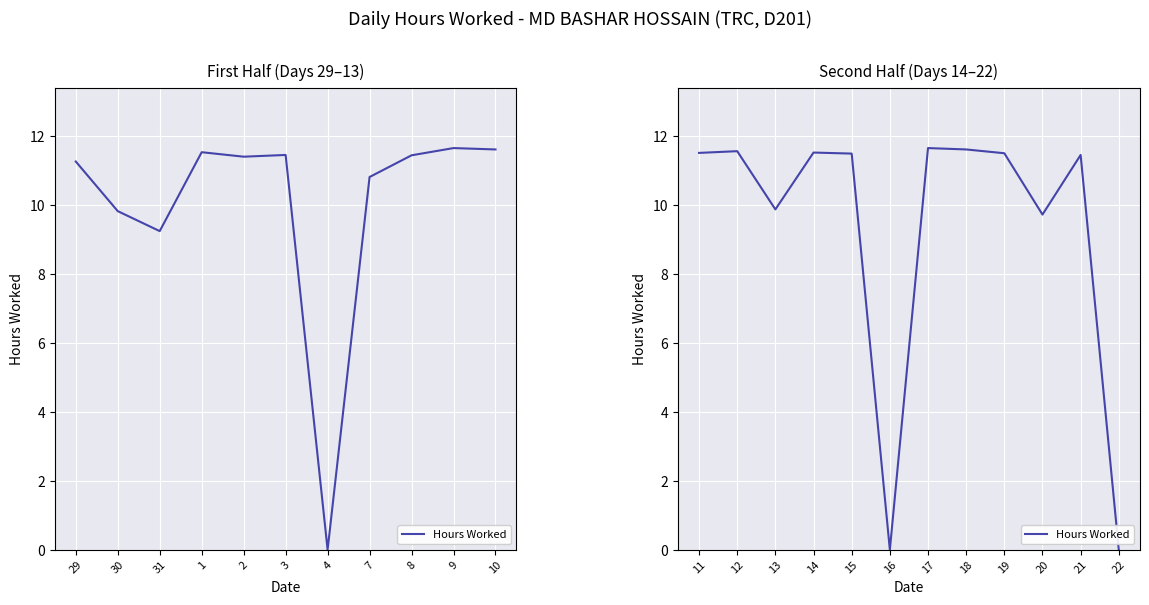

True or false: the data shows 16.7 at 21.

False